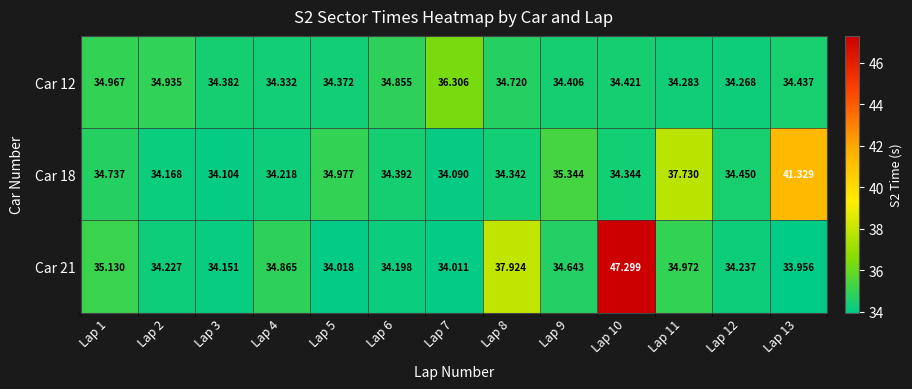

What is the greatest value displayed?

47.3